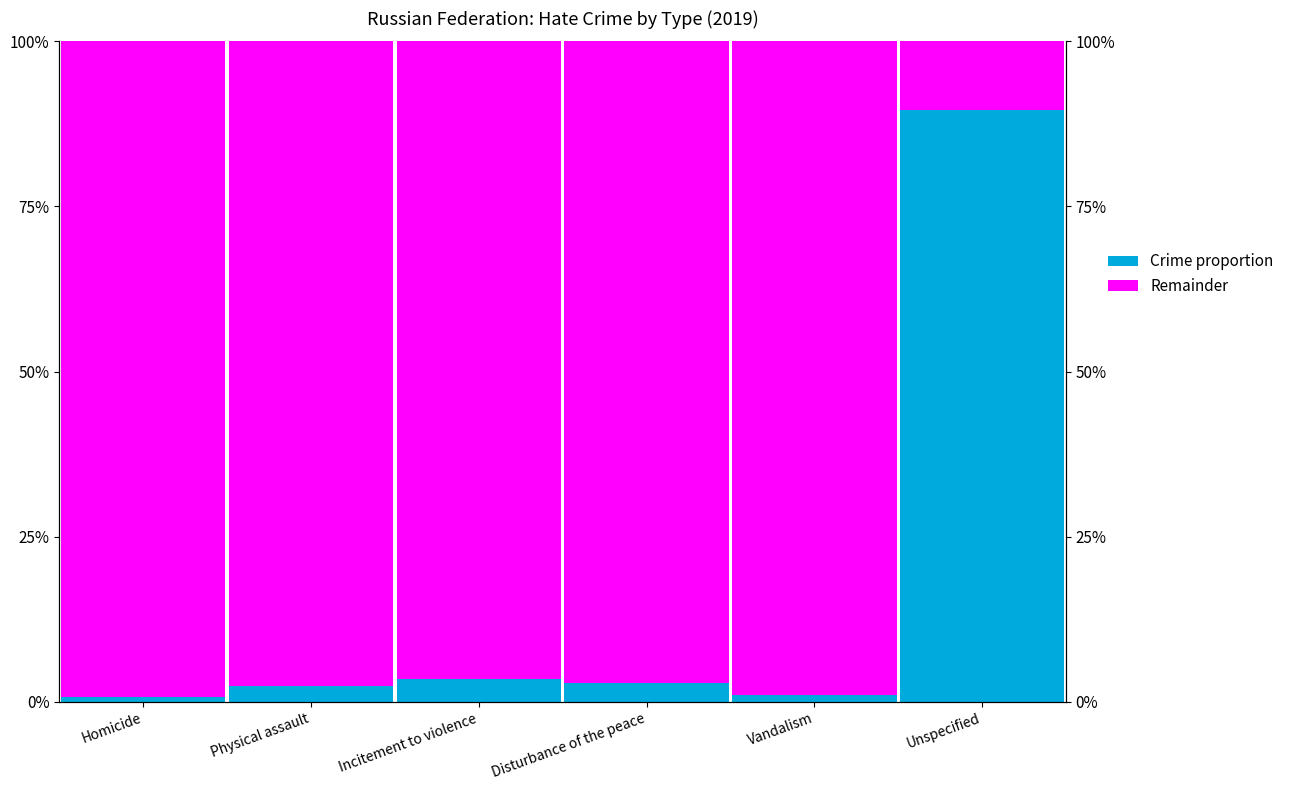

What value does the Recorded (proportion) series have at Physical assault?

2.4